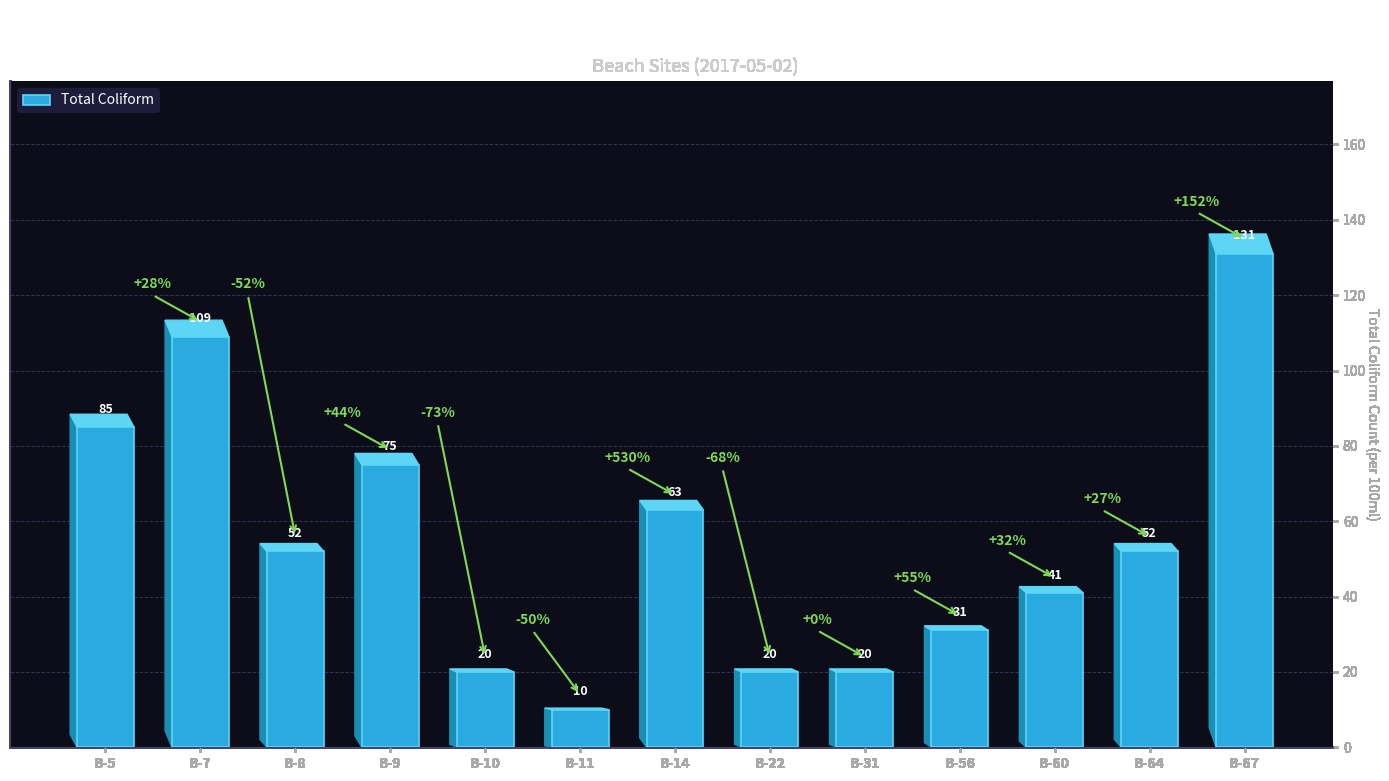

What is the sum of all values?

709